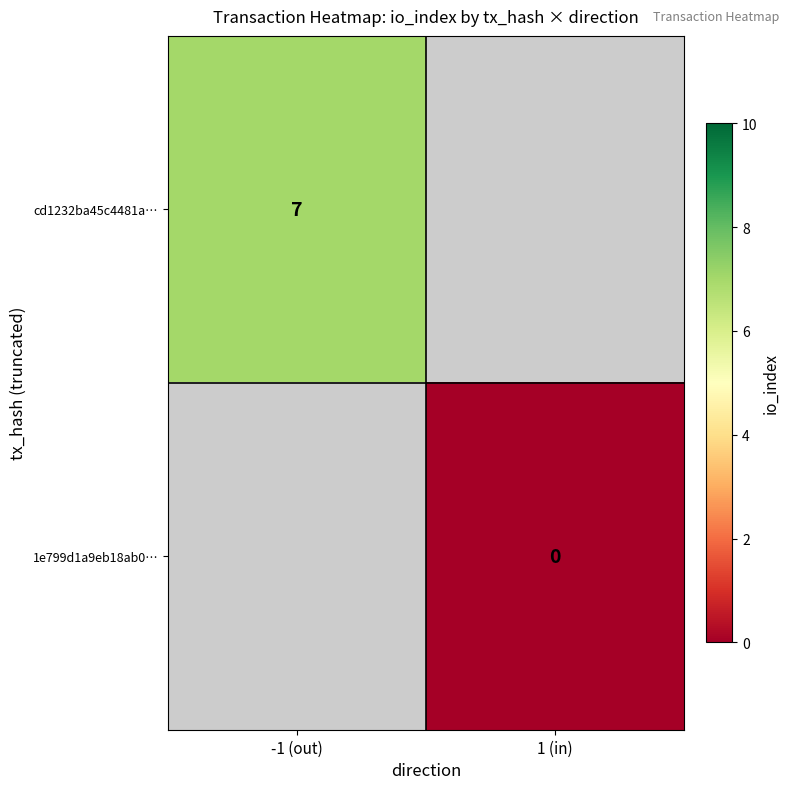

At how many categories does at least one series exceed 4?

1